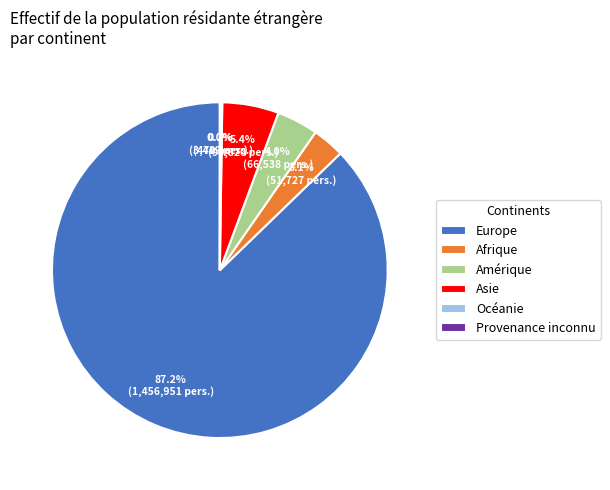

Is there a majority slice in this chart?

Yes